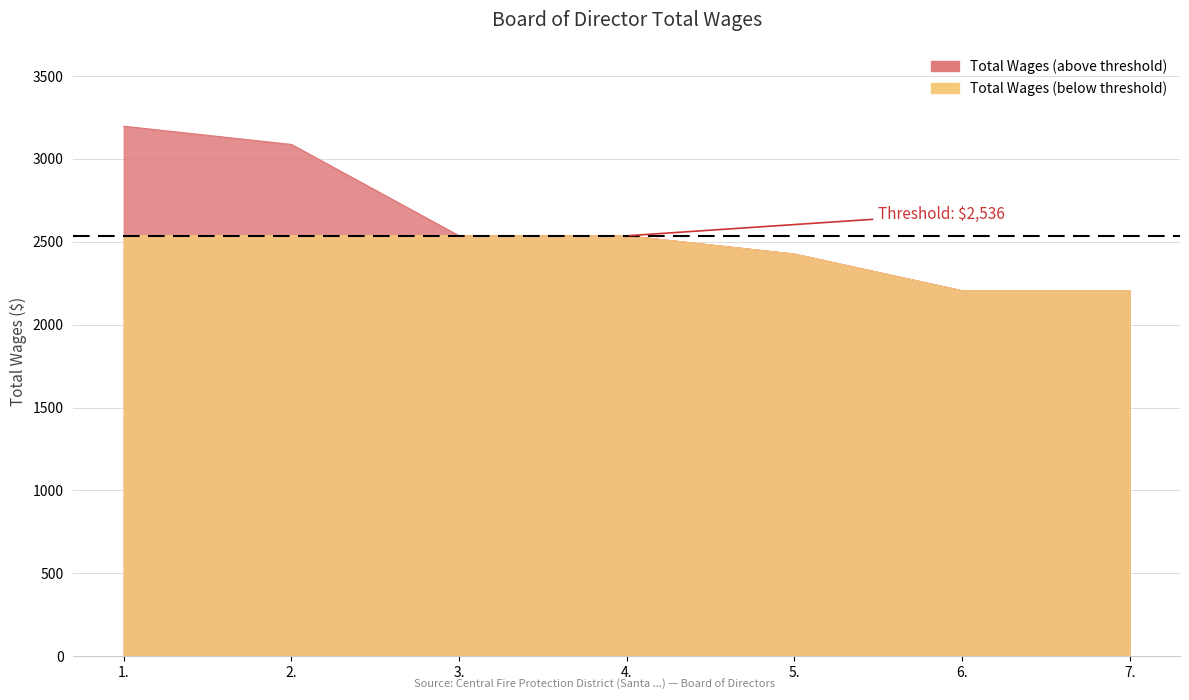

What is the average value?

2599